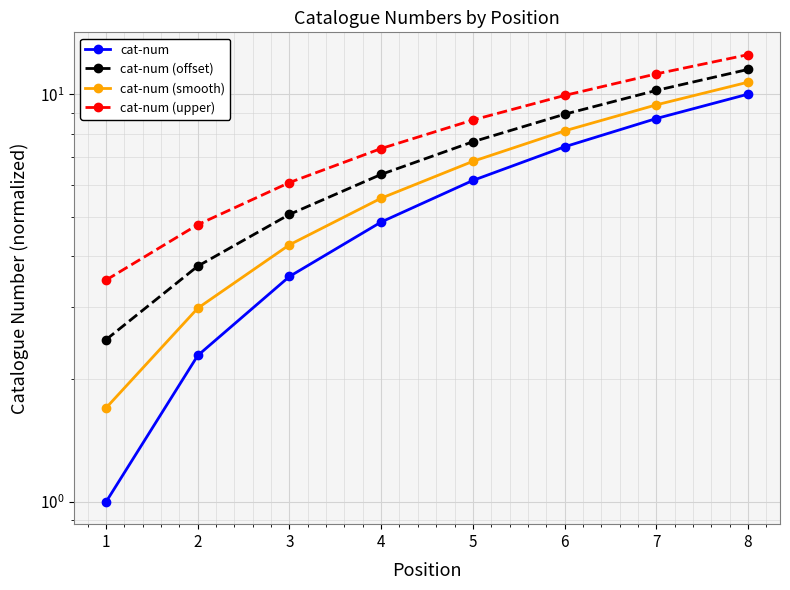

What is the difference between the highest and lowest values at 3?

2.5